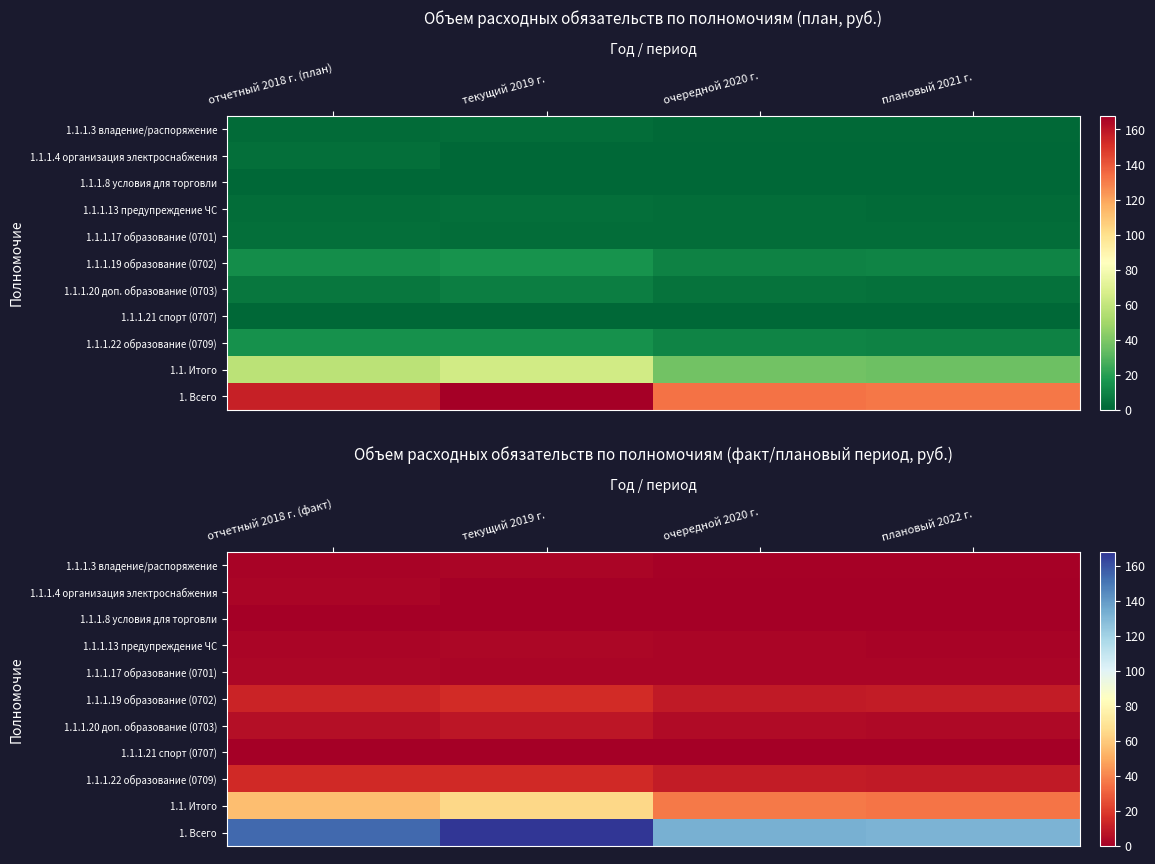

Which series has the largest total across all categories?

1. Всего